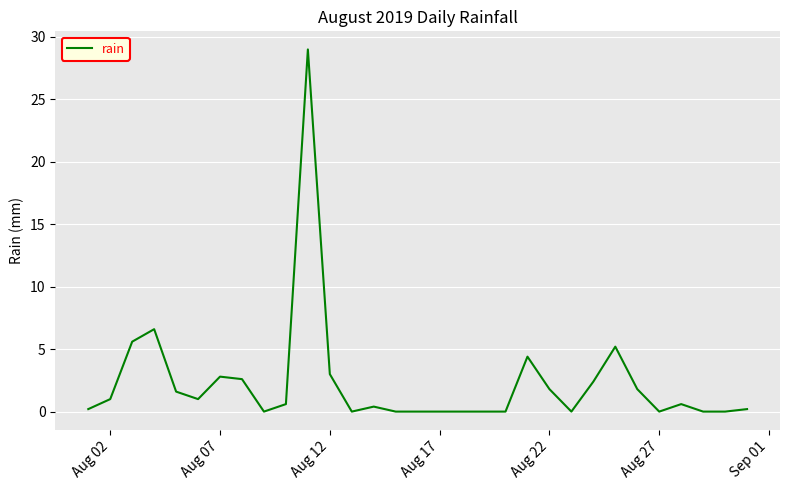

What is the greatest value displayed?

29.0